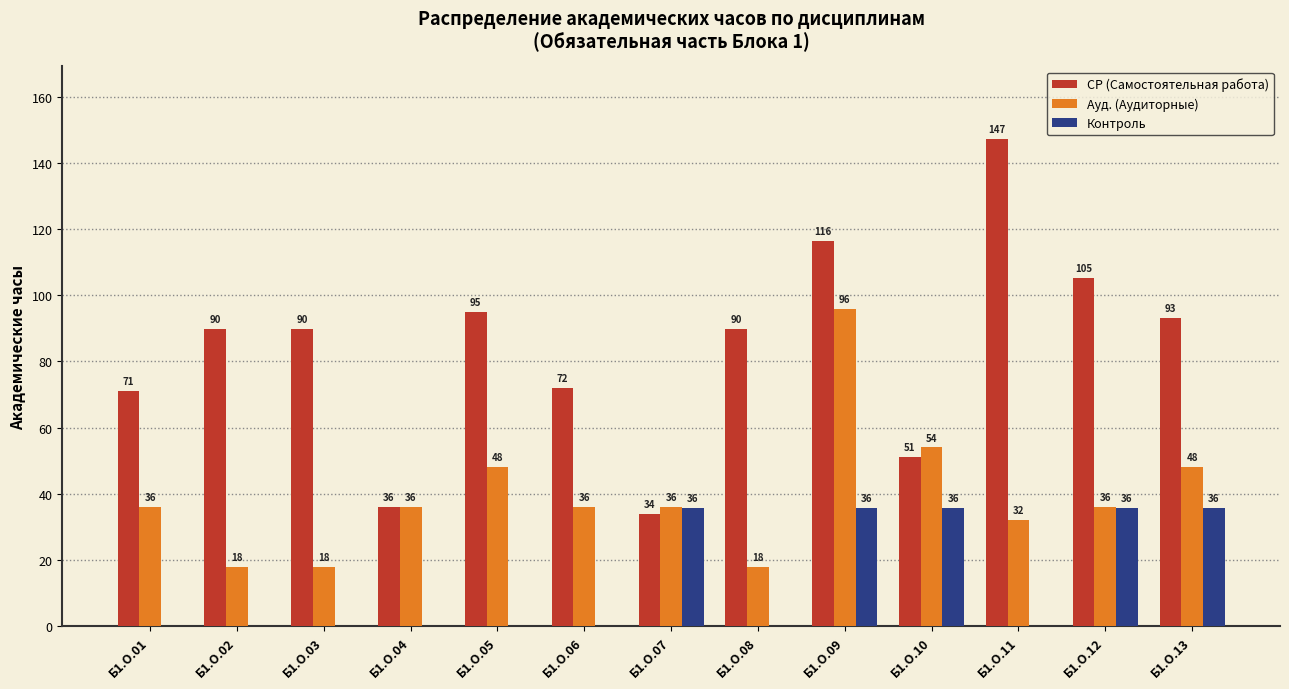

How many values in Контроль are above zero?

5